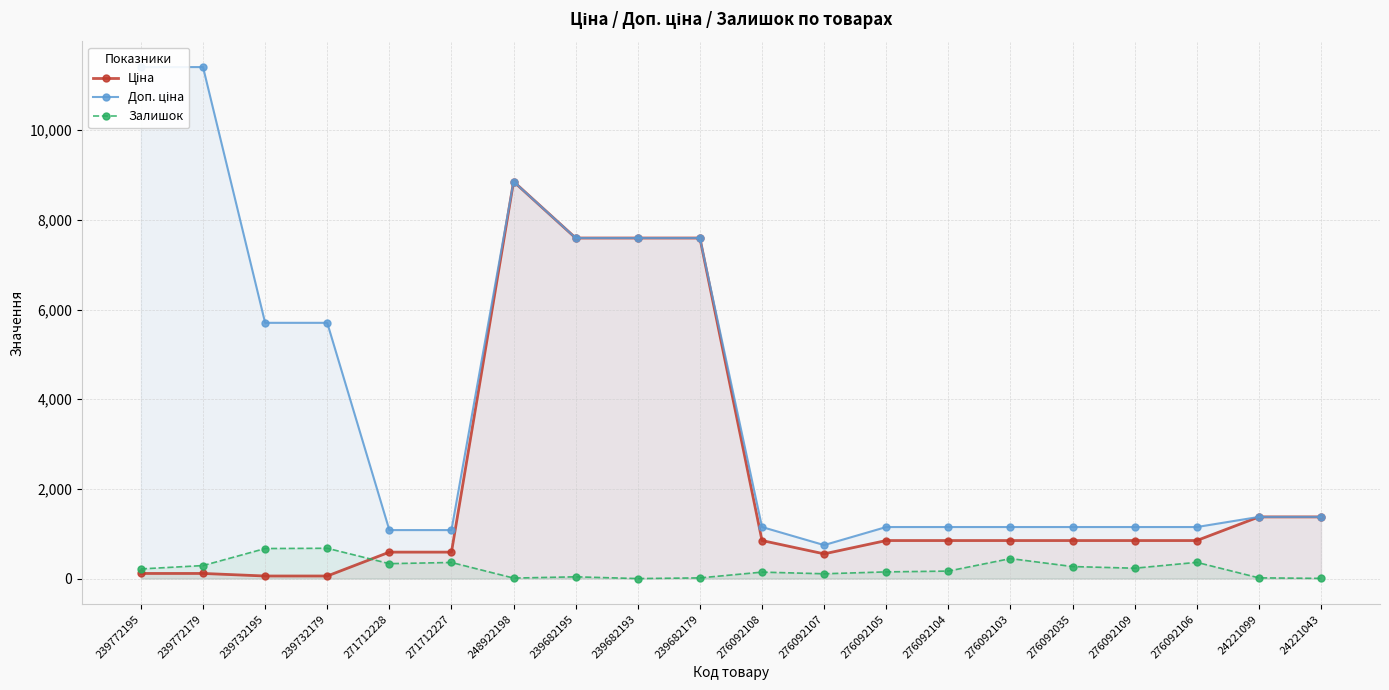

What is the total value across all series at 276092103?

2444.2